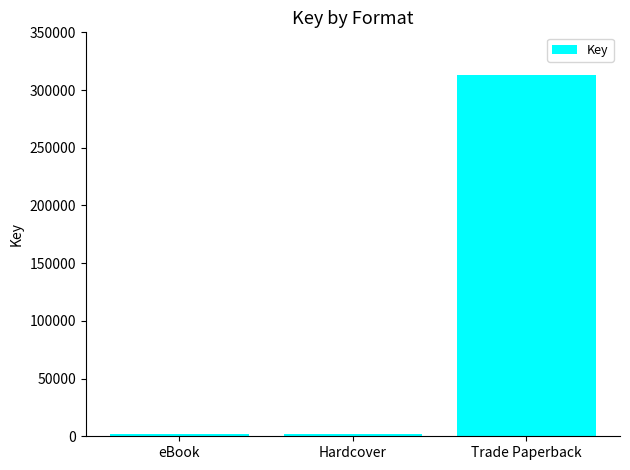

Reading left to right, what are all the values shown in this chart?

1940	1940	312747